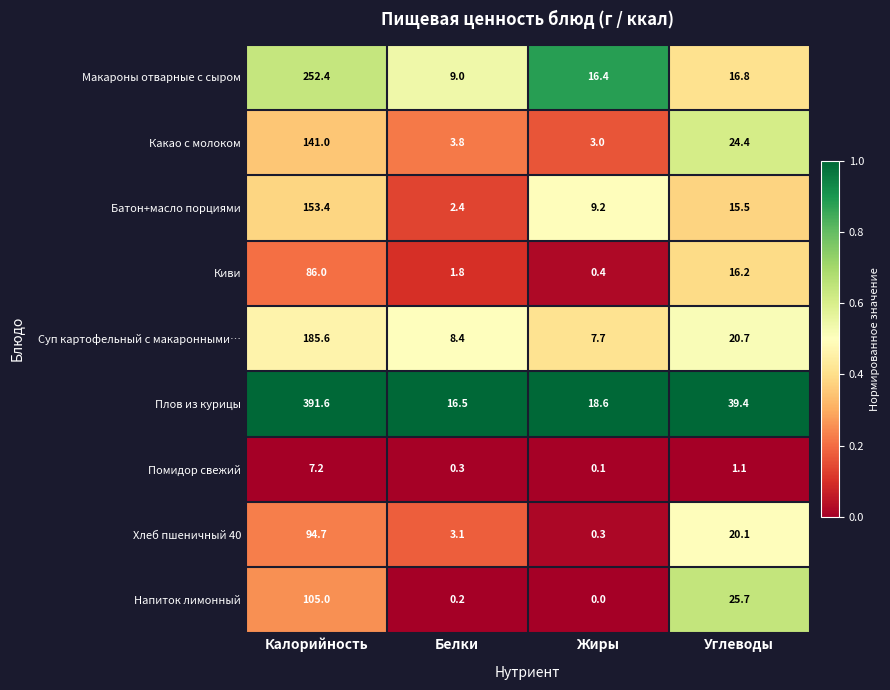

What is the sum of the Суп картофельный с макаронными… values at Углеводы and Белки?

29.1